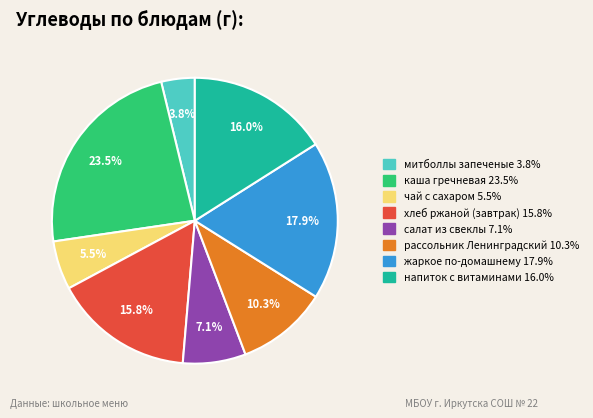

Is there a majority slice in this chart?

No